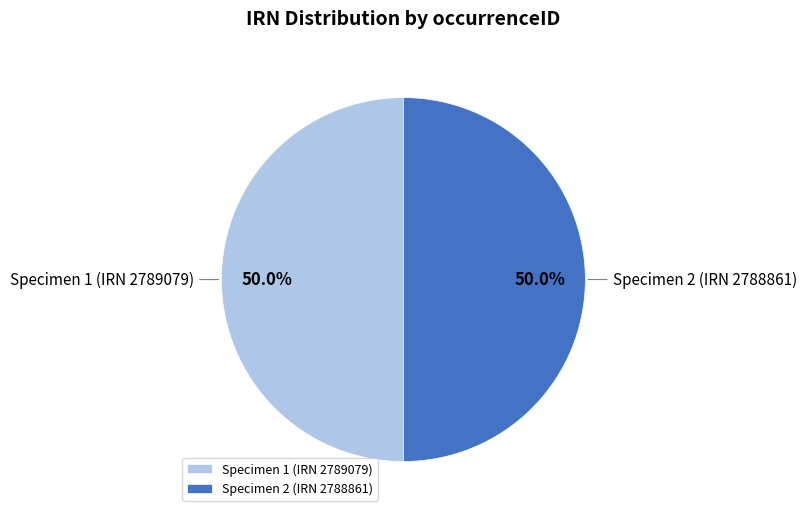

Combined, what portion of the pie is Specimen 2 (IRN 2788861) and Specimen 1 (IRN 2789079)?

100.0%